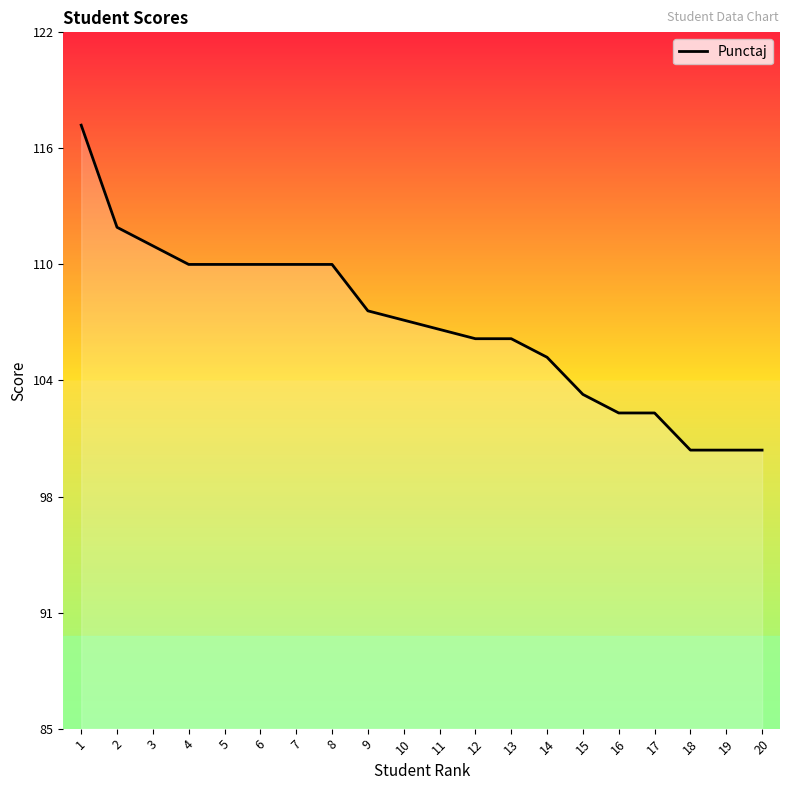

Reading right to left, transcribe all the data shown in this chart.

20=100.0	19=100.0	18=100.0	17=102.0	16=102.0	15=103.0	14=105.0	13=106.0	12=106.0	11=106.5	10=107.0	9=107.5	8=110.0	7=110.0	6=110.0	5=110.0	4=110.0	3=111.0	2=112.0	1=117.5